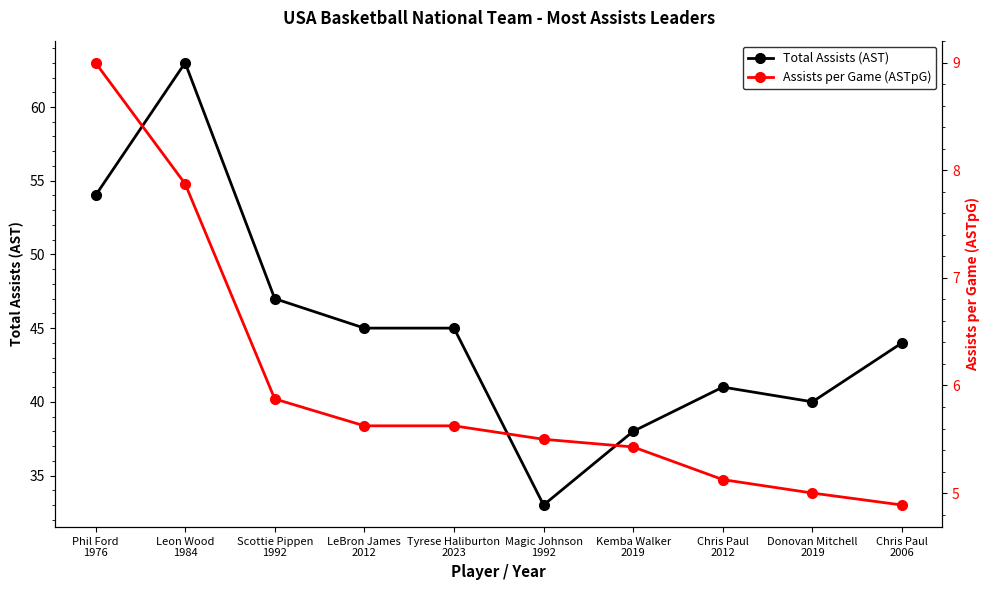

How many data points does each series have?

10